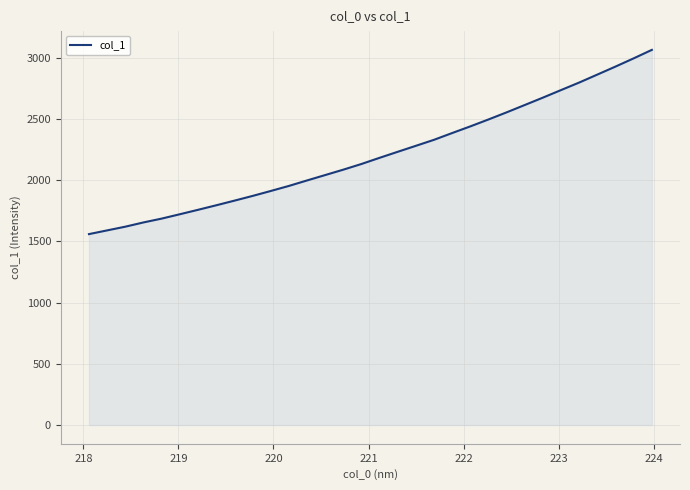

What is the maximum value shown in the chart?

3066.0